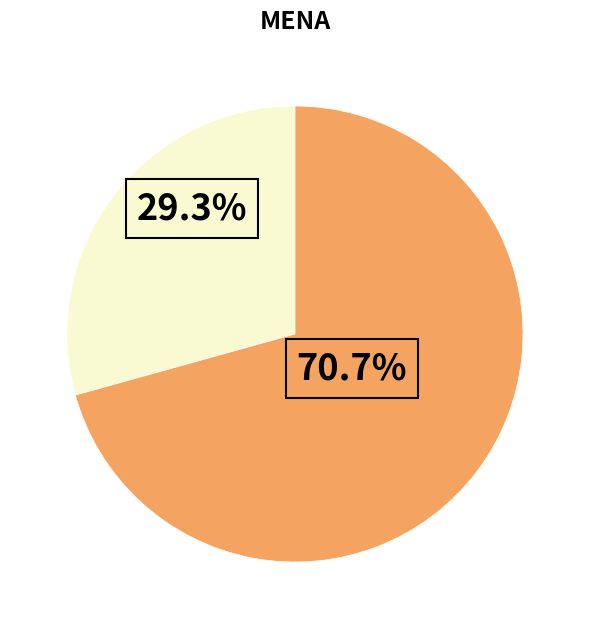

Does any single category account for the majority?

Yes